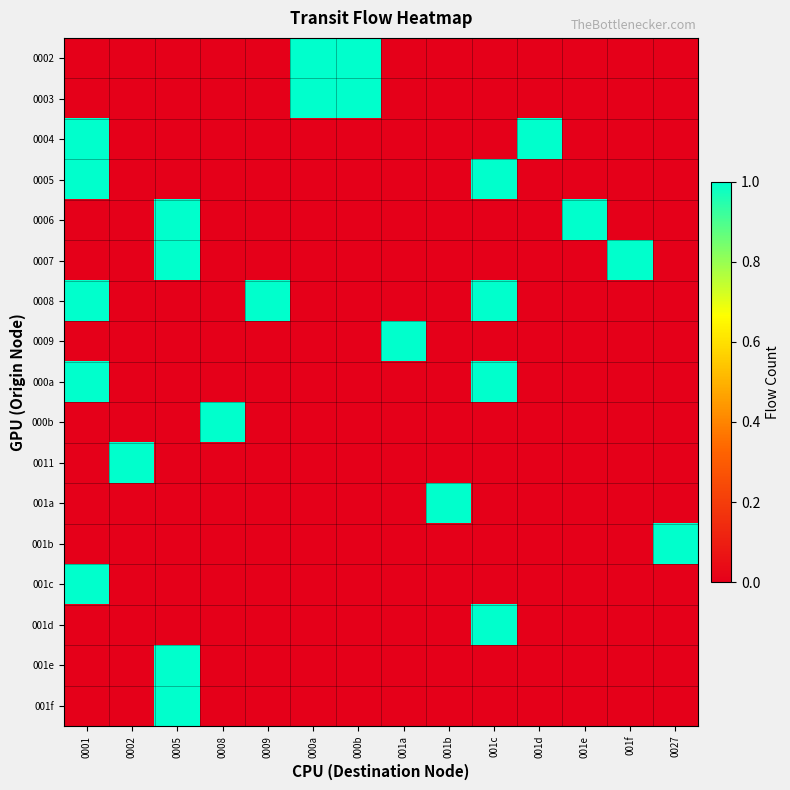

What is the greatest value displayed?

1